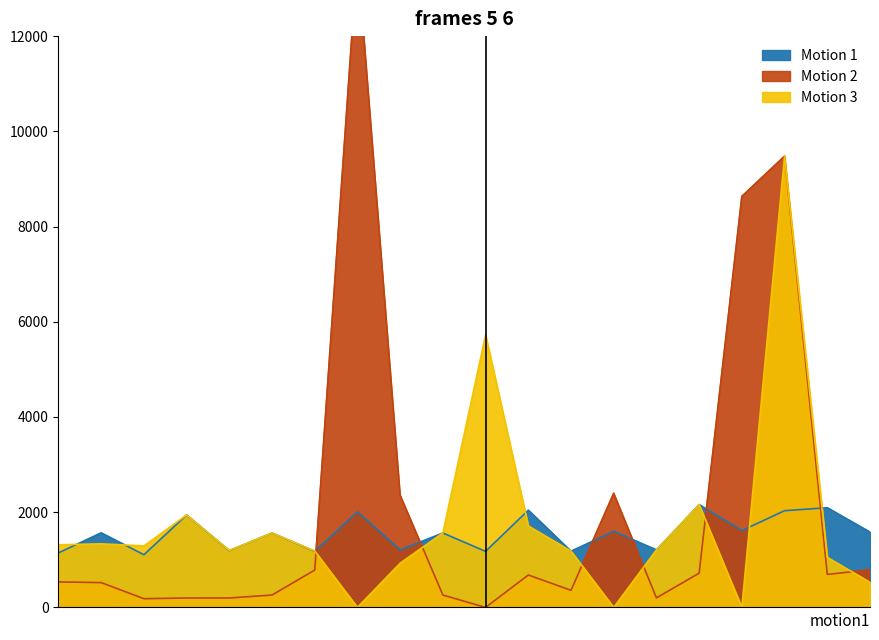

What is the value of the Motion 1 (начислено) point at the 8th from the left?

2008.5